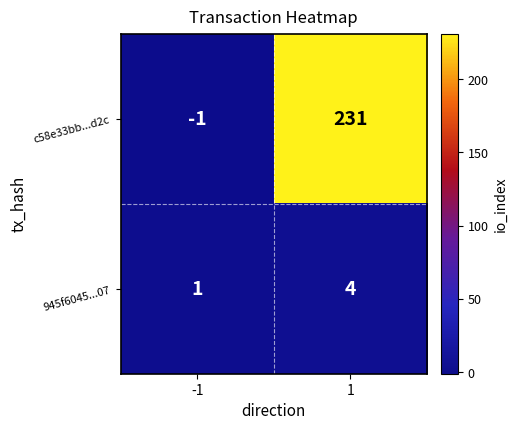

At 1, list the series in order from smallest to largest.

945f6045...07, c58e33bb...d2c